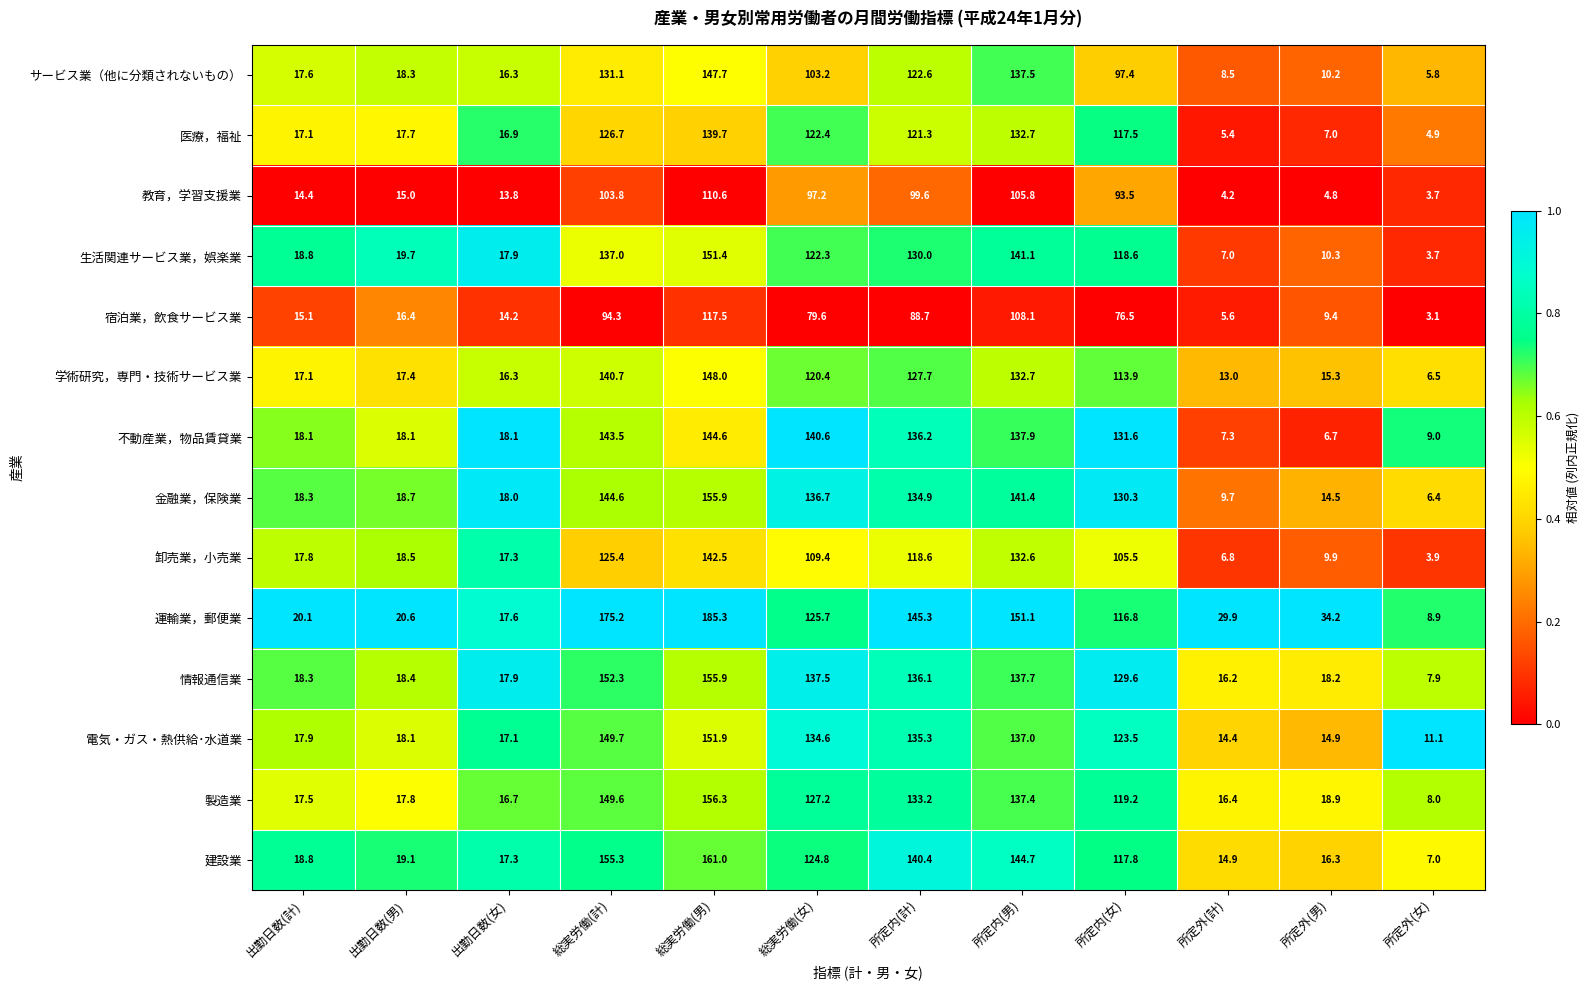

What is the total value across all series at 所定外(男)?

190.6